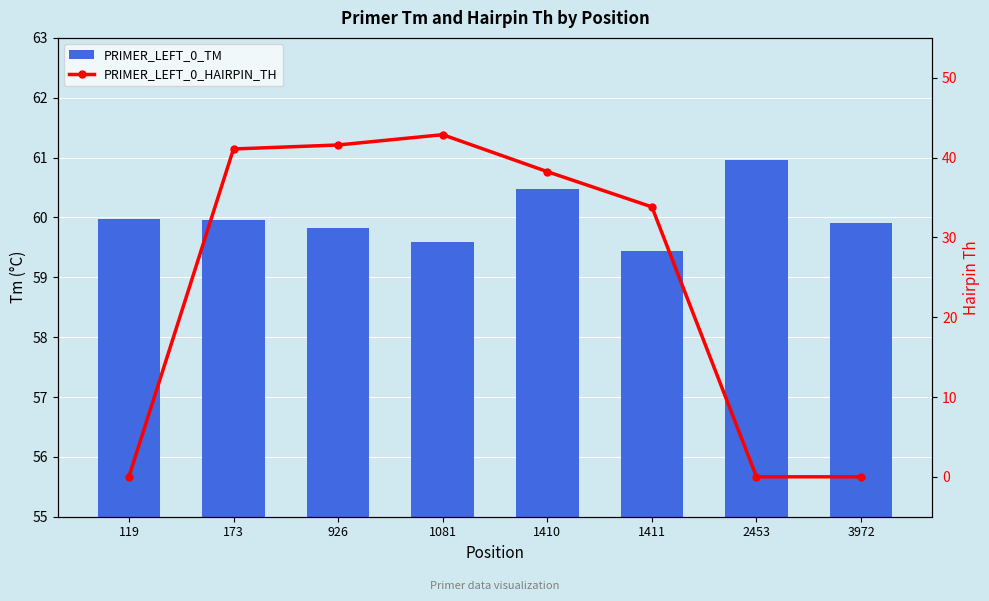

What is the difference between the highest and lowest values at 2453?

61.0